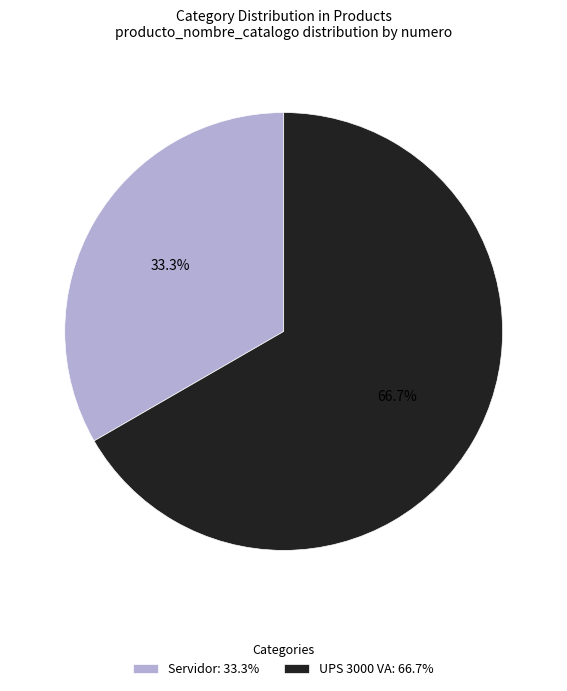

Do Servidor and UPS 3000 VA together represent more than half of the pie?

Yes